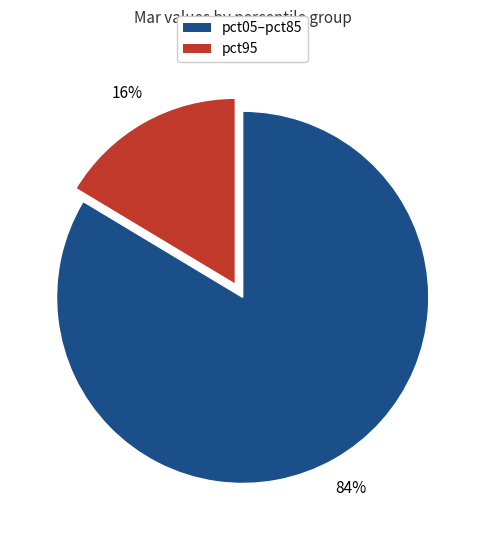

Is there a majority slice in this chart?

Yes